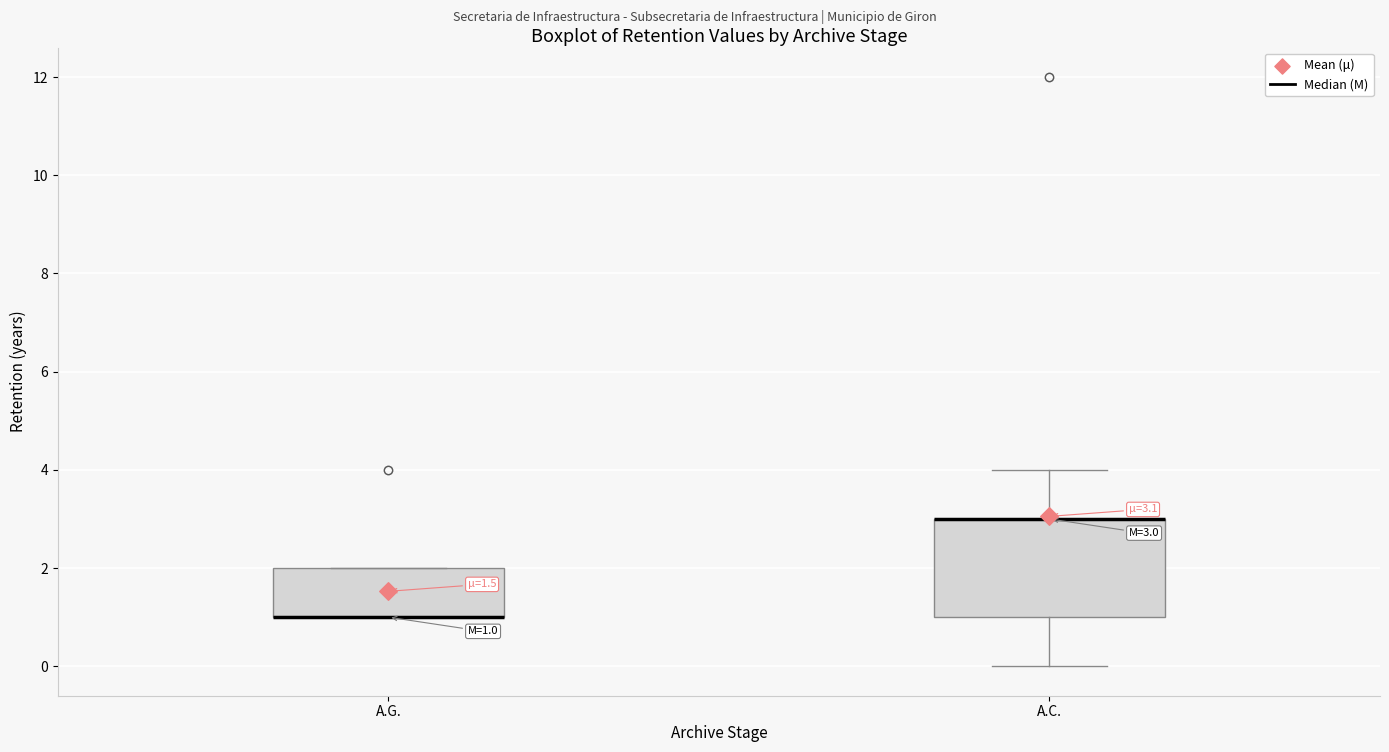

Which box is the tallest, from its lower edge to its upper edge?

A.C.